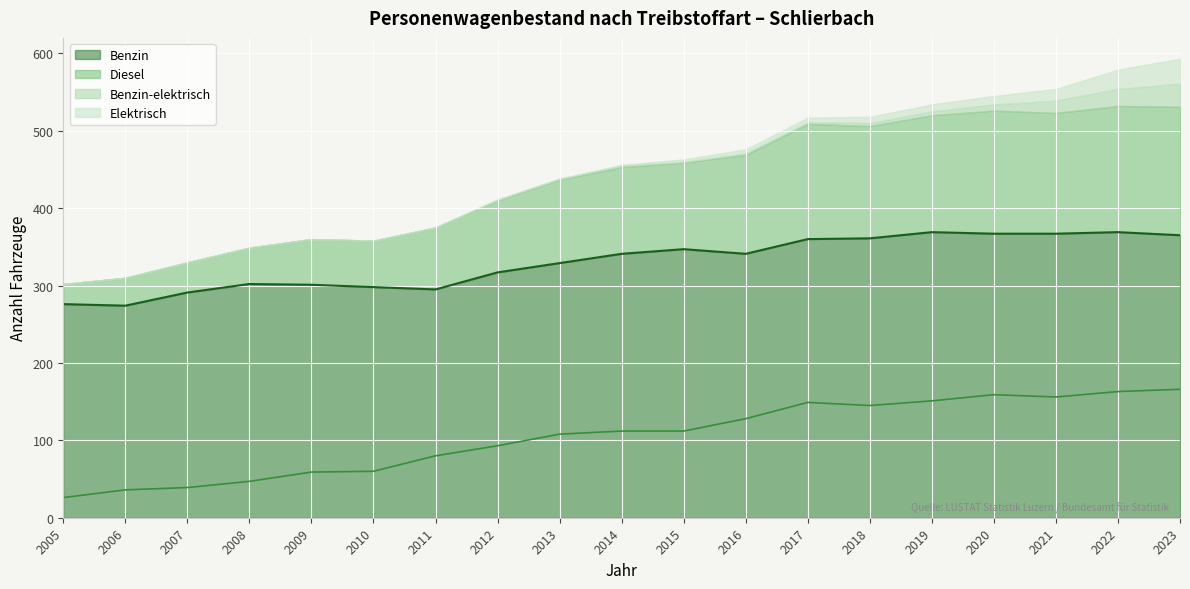

The value of Benzin at 2019 is 81. True or false?

False